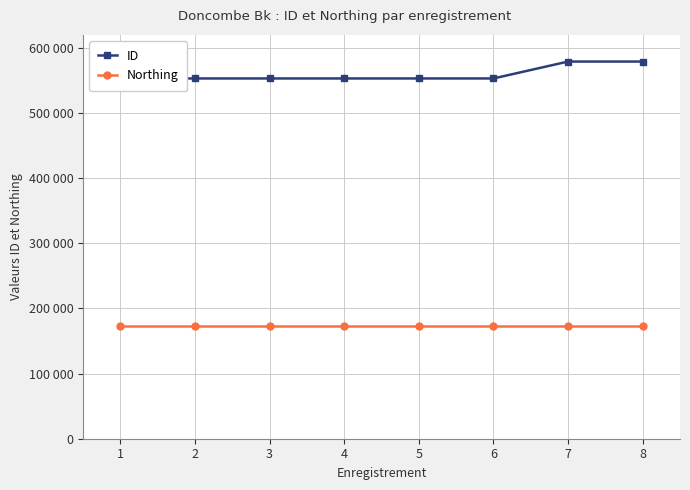

At how many categories does at least one series exceed 275817?

8